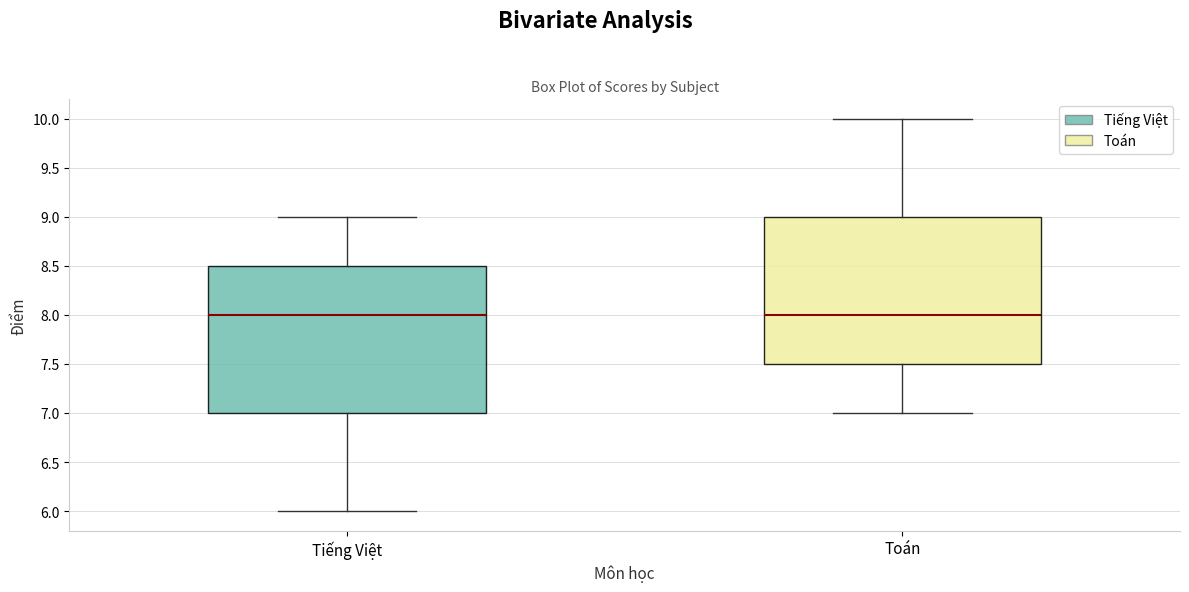

Reading left to right, transcribe this box plot: for each box, give where its median line is, the range the box spans, and where its two whiskers end, as read against the y-axis. The values are not printed on the chart, so give them approximately, as read against the axis.

Tiếng Việt: median 8.0, box 7.0 to 8.5, whiskers 6.0 to 9.0
Toán: median 8.0, box 7.5 to 9.0, whiskers 7.0 to 10.0